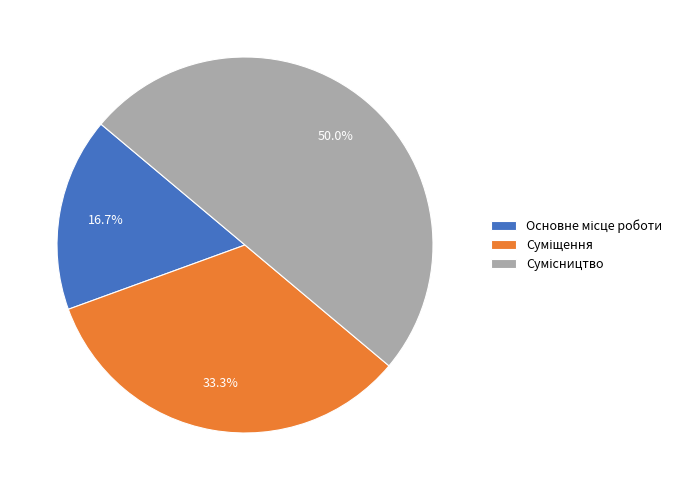

Is it true that Основне місце роботи is 4% of the pie?

False